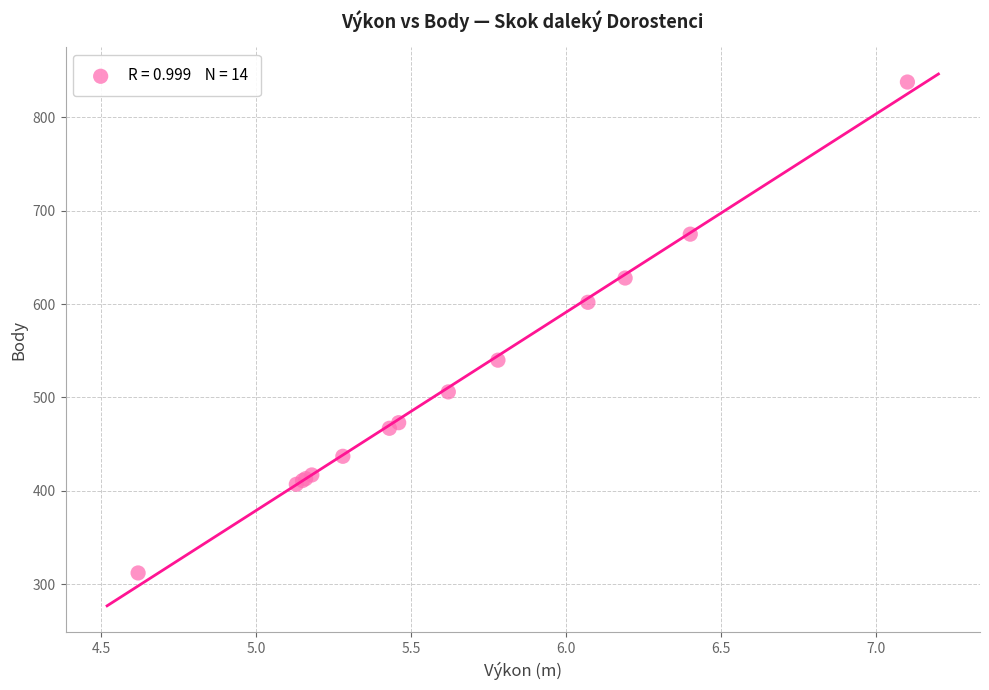

What Y value in the scatter plot is closest to 575?

602